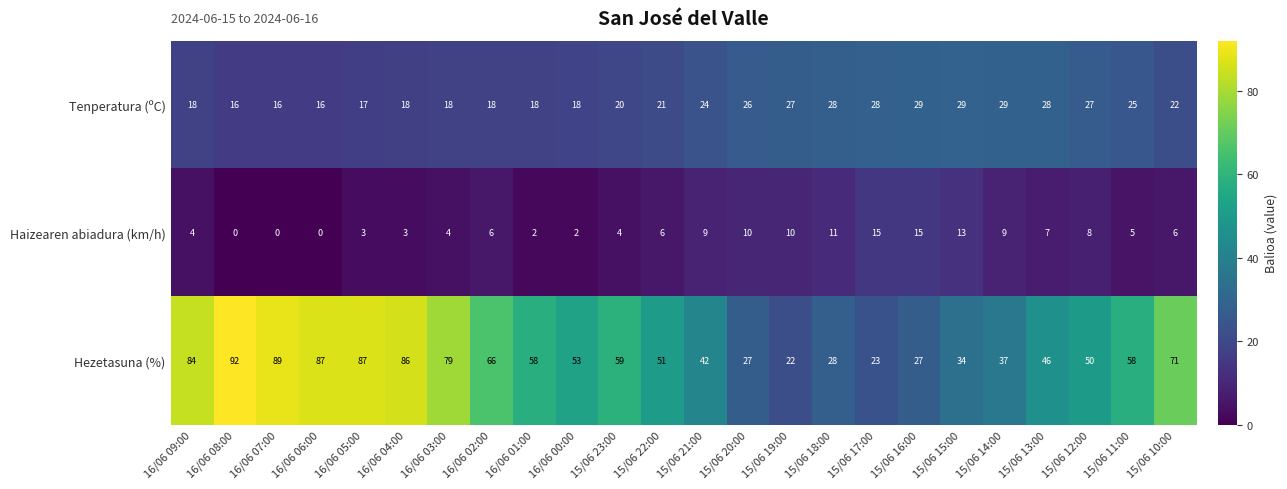

What value does the Hezetasuna (%) series have at 15/06 12:00?

50